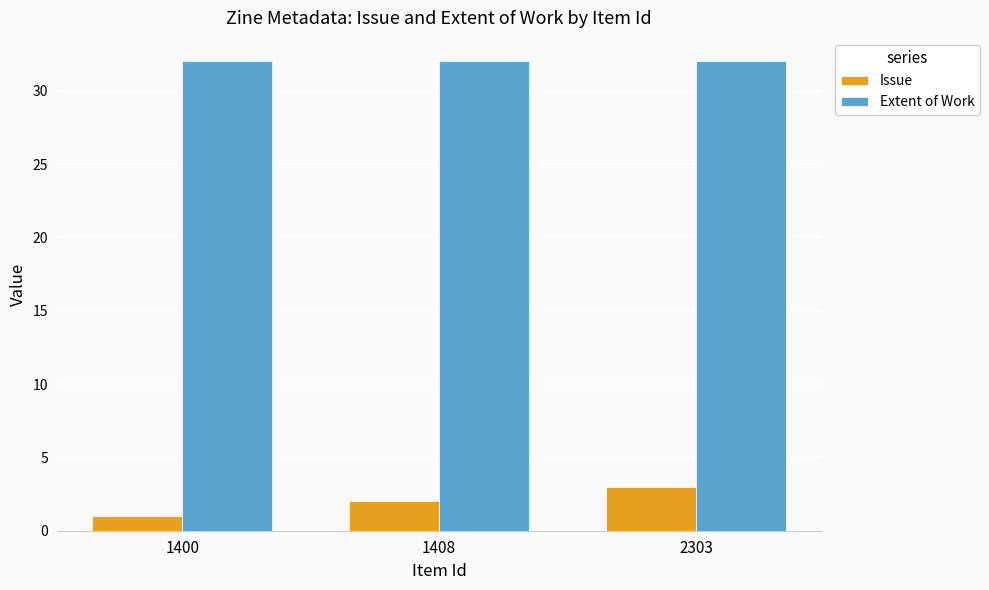

What is the value of the Extent of Work bar at the 3rd from the left?

32